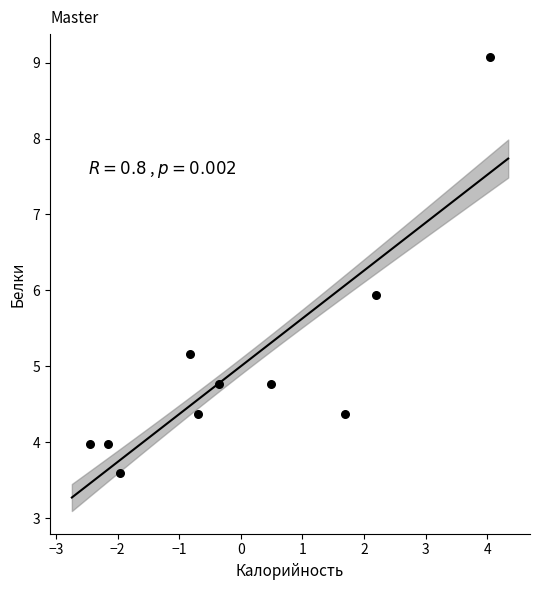

What is the average Y value?

5.0